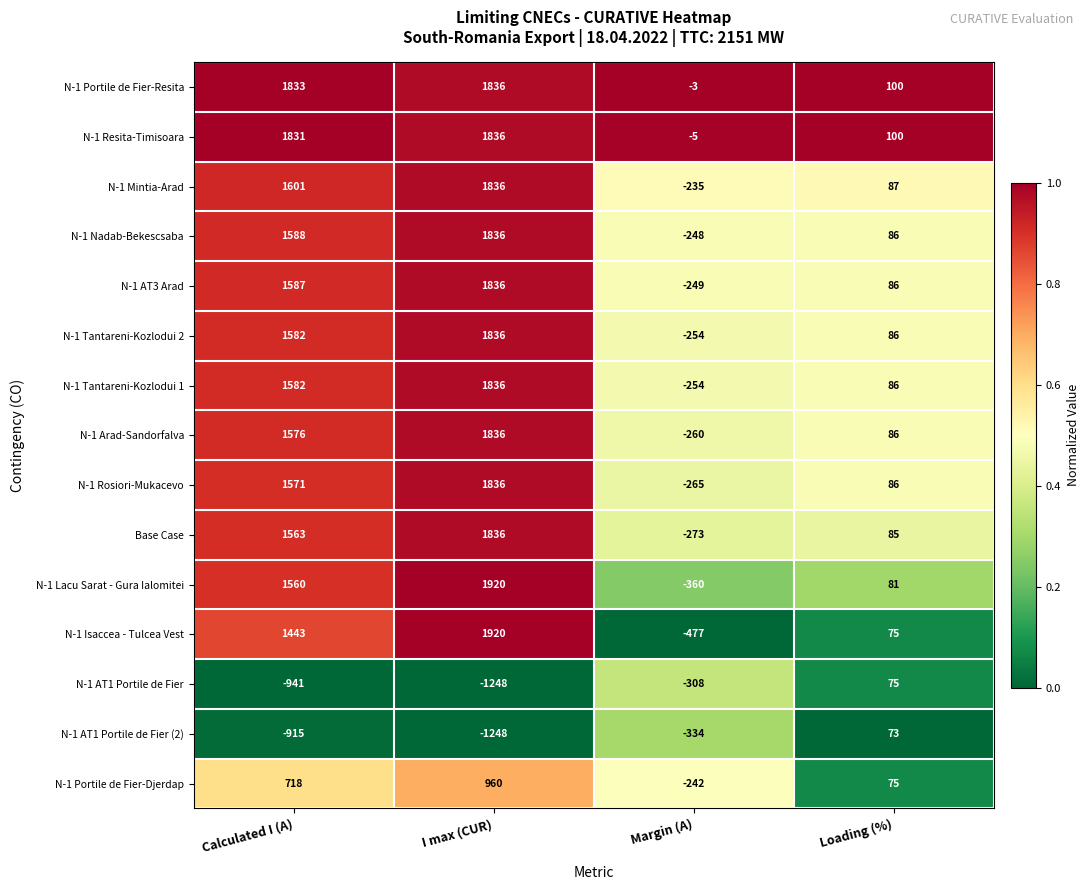

Is it true that N-1 Rosiori-Mukacevo equals -265 at Margin (A)?

True